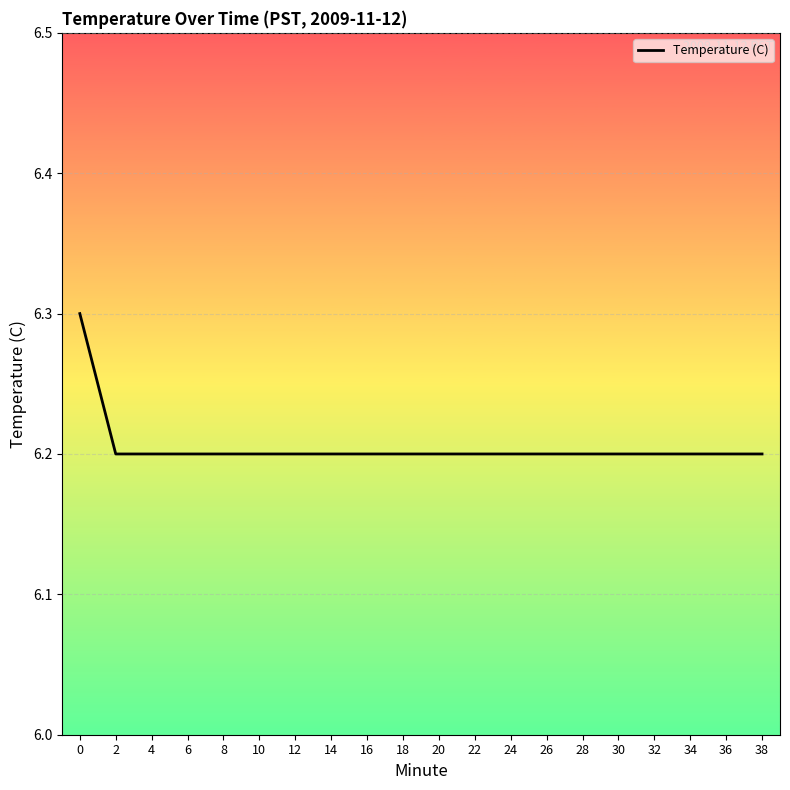

How many categories are shown in the chart?

20